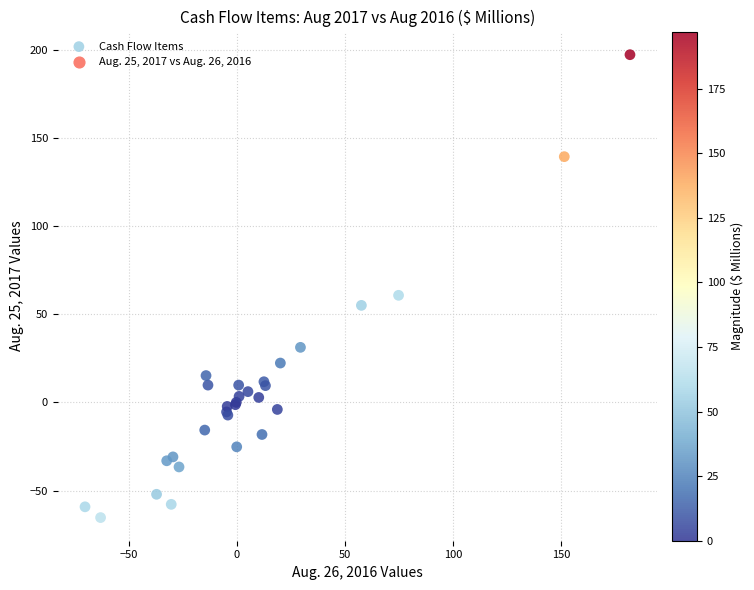

What Y value in the scatter plot is closest to 65?

60.7